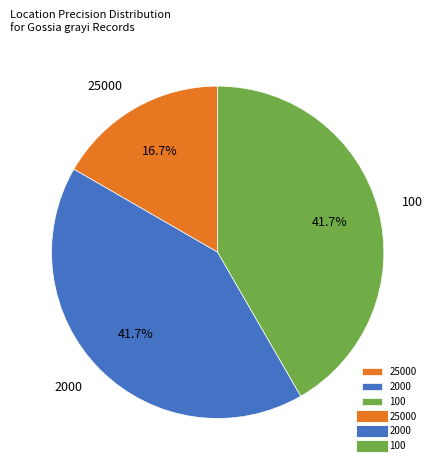

What is the smallest slice in the pie chart?

25000